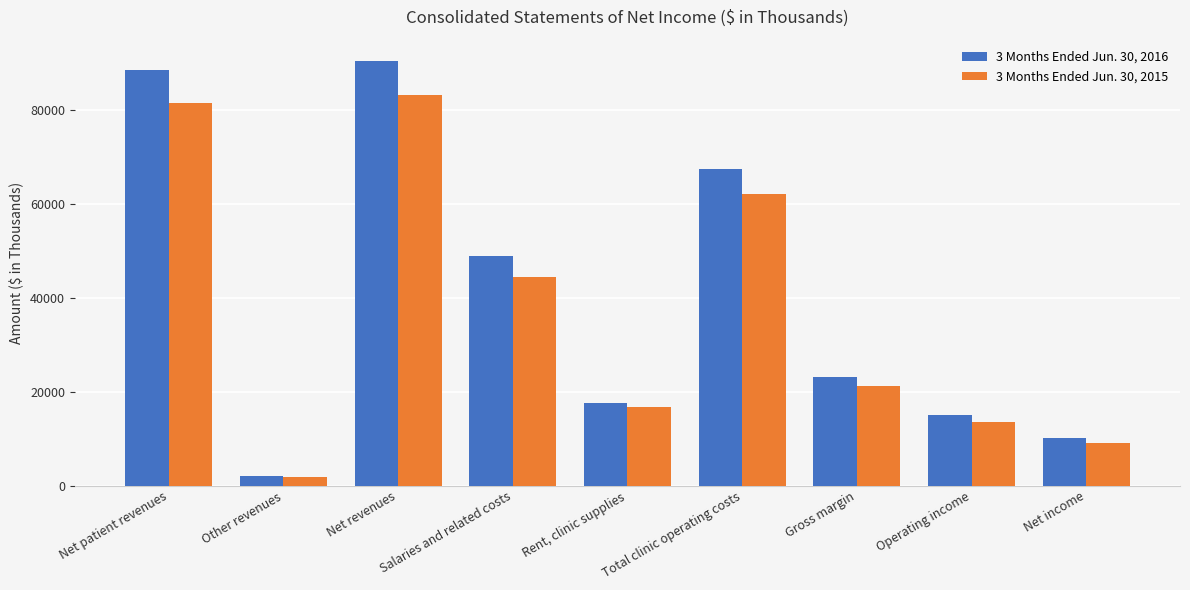

What position from the right is Other revenues?

8